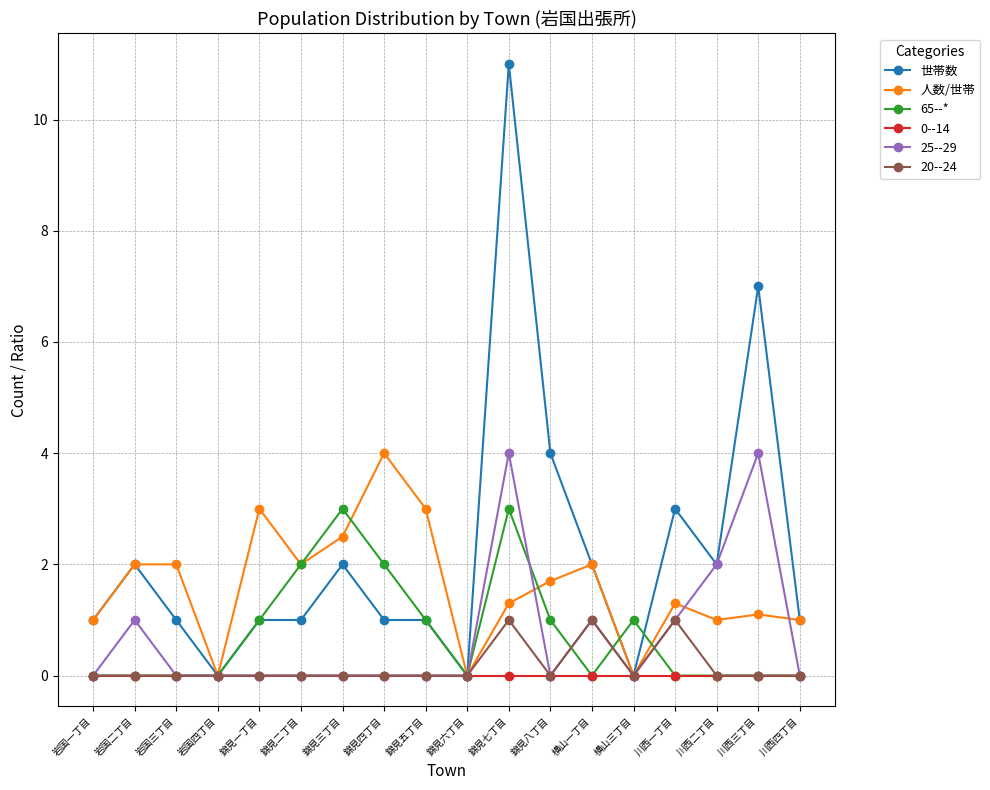

Where is 世帯数 nearest to the value 5?

錦見八丁目